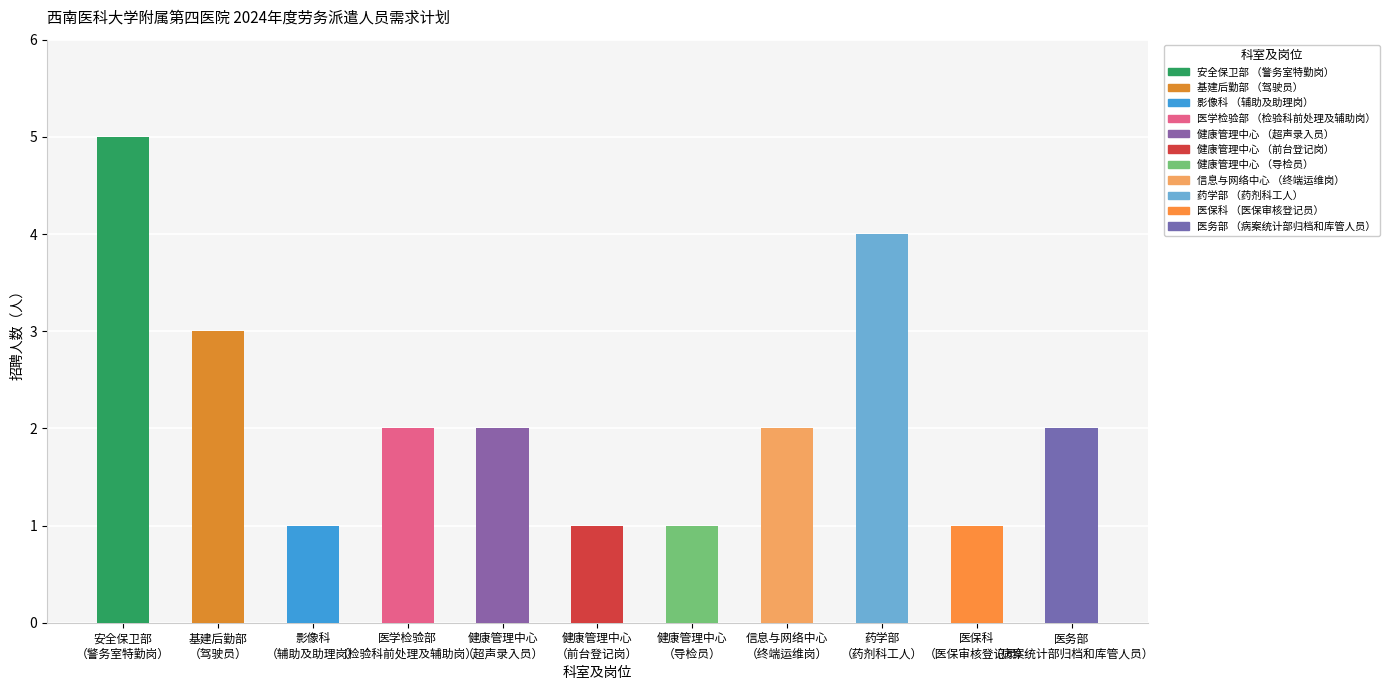

What is the difference between the second highest and second lowest values?

3